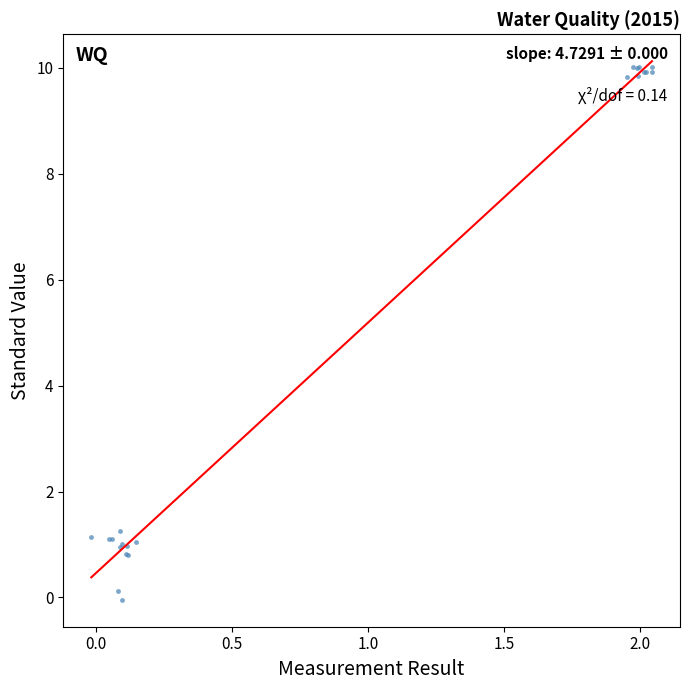

What Y value in the scatter plot is closest to 4?

1.3